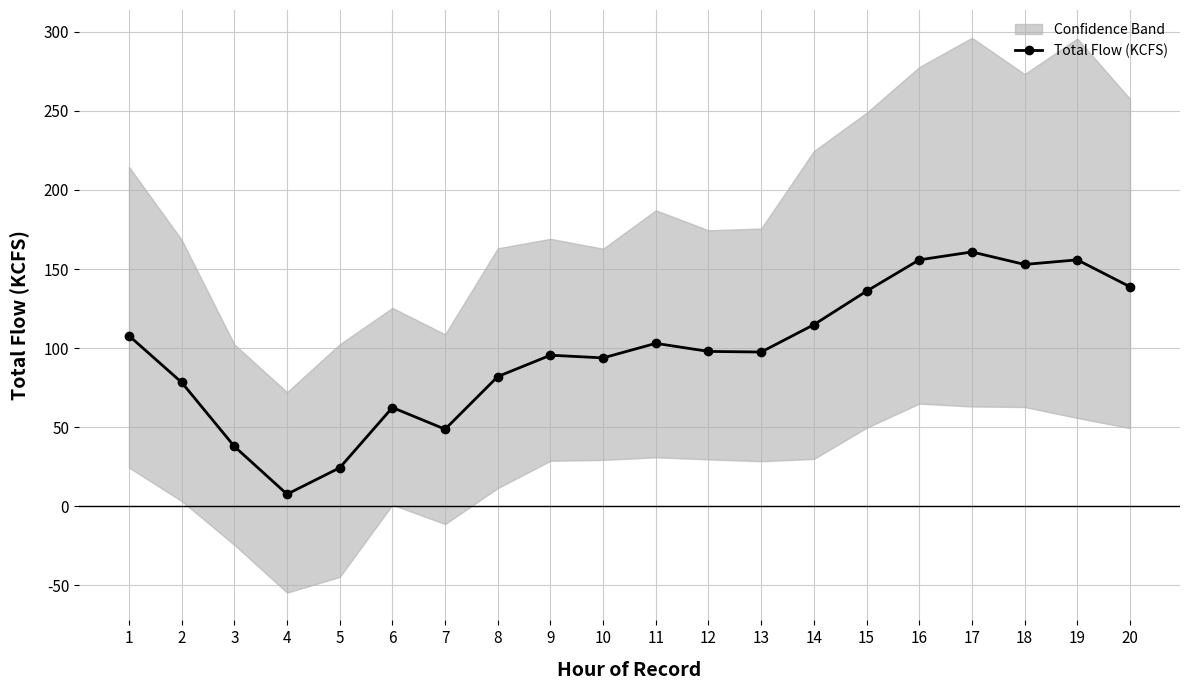

Reading left to right, list all the values displayed in this chart.

107.8	78.3	37.8	7.6	24.3	62.4	48.7	82.0	95.5	93.8	103.0	97.9	97.5	114.8	136.0	155.8	160.8	152.9	155.8	138.8